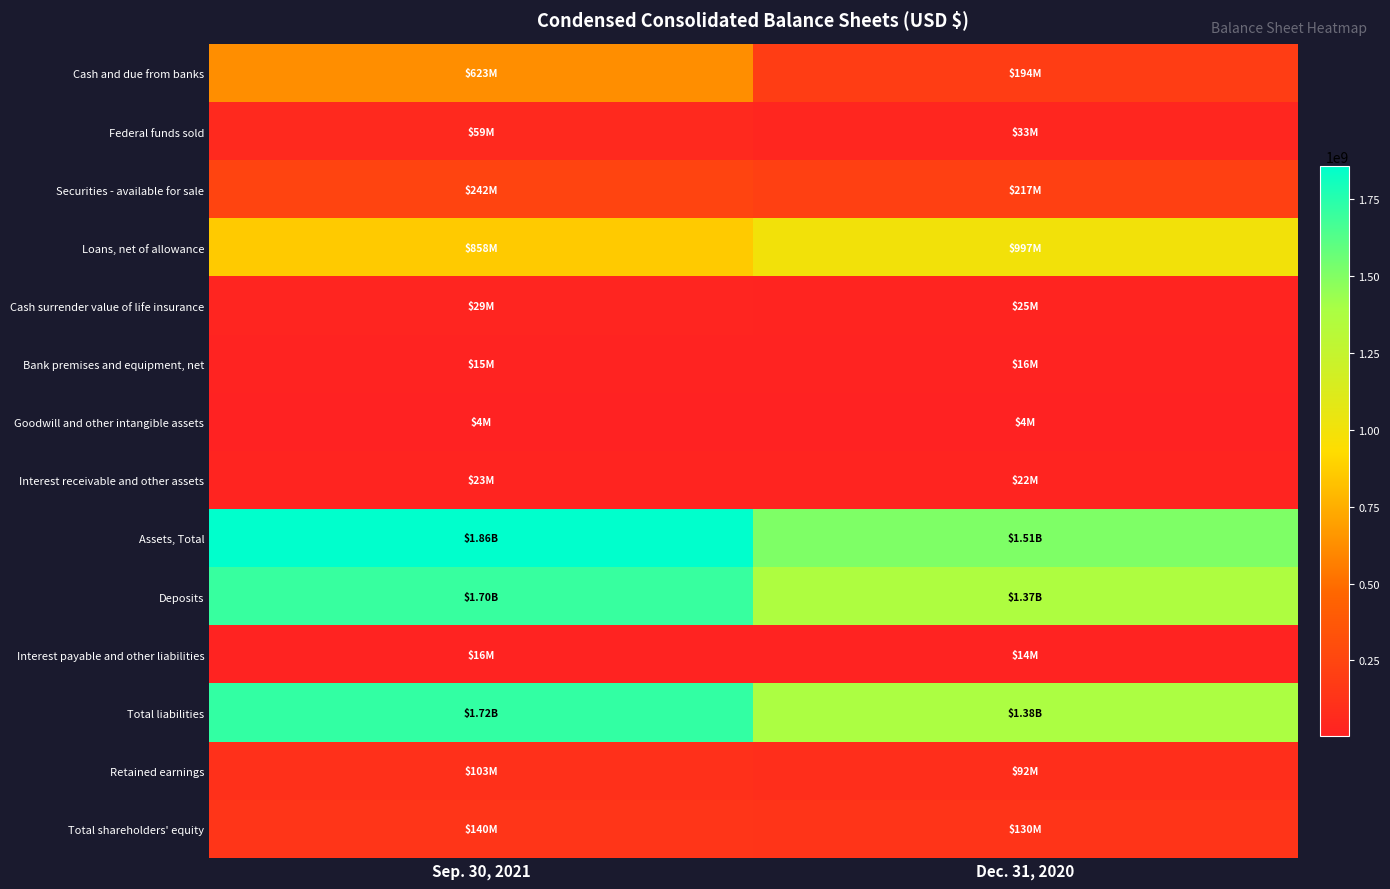

Which has a higher value, Sep. 30, 2021 or Dec. 31, 2020?

Sep. 30, 2021